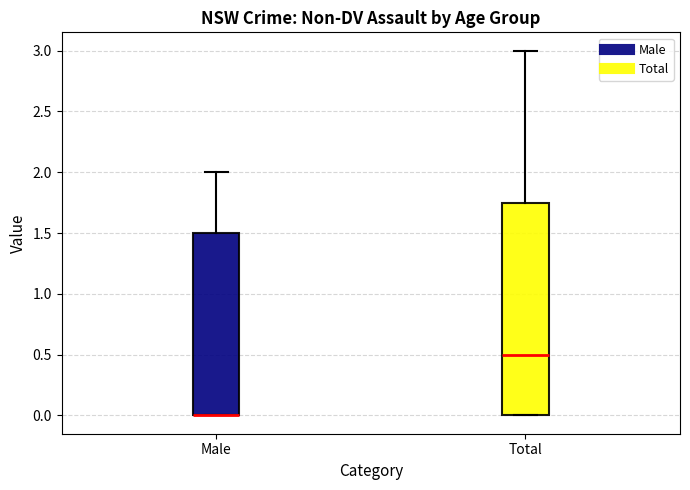

Where is the upper edge of the box for Male on the y-axis? The values are not printed on the chart, so give them approximately, as read against the axis.

1.50